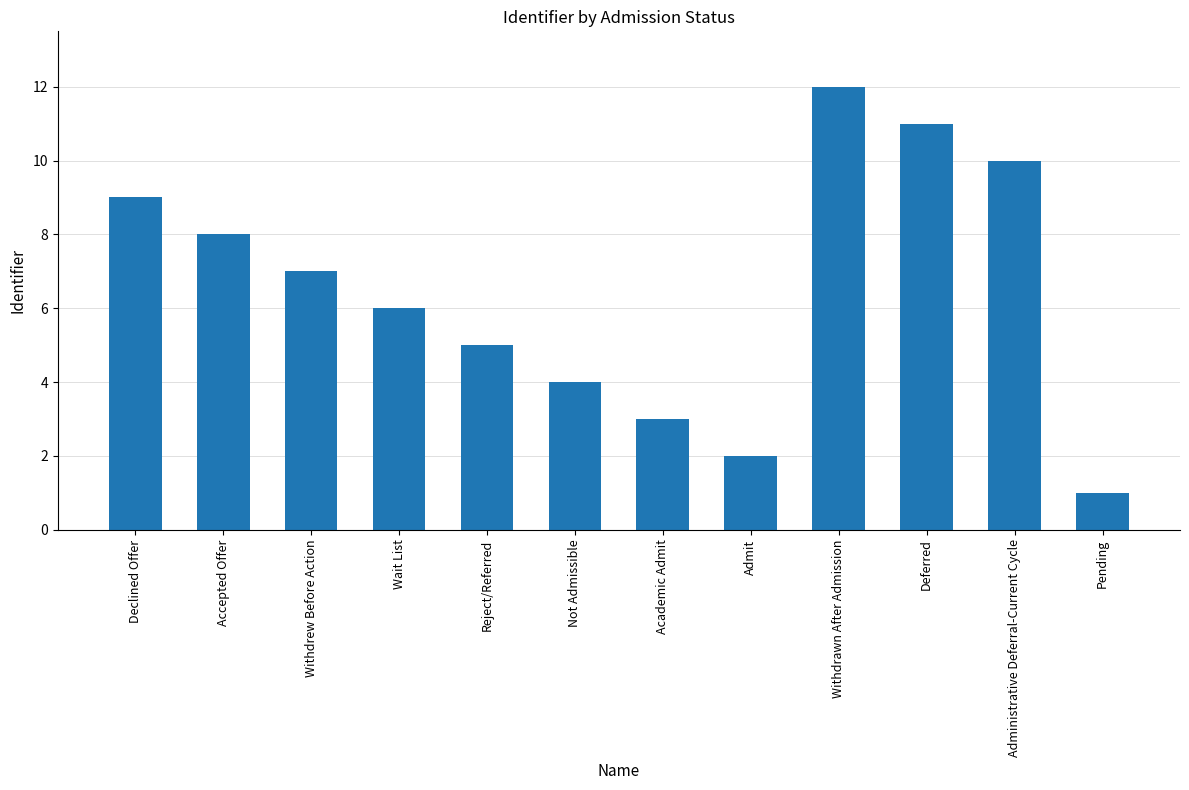

Are the bars horizontal?

No